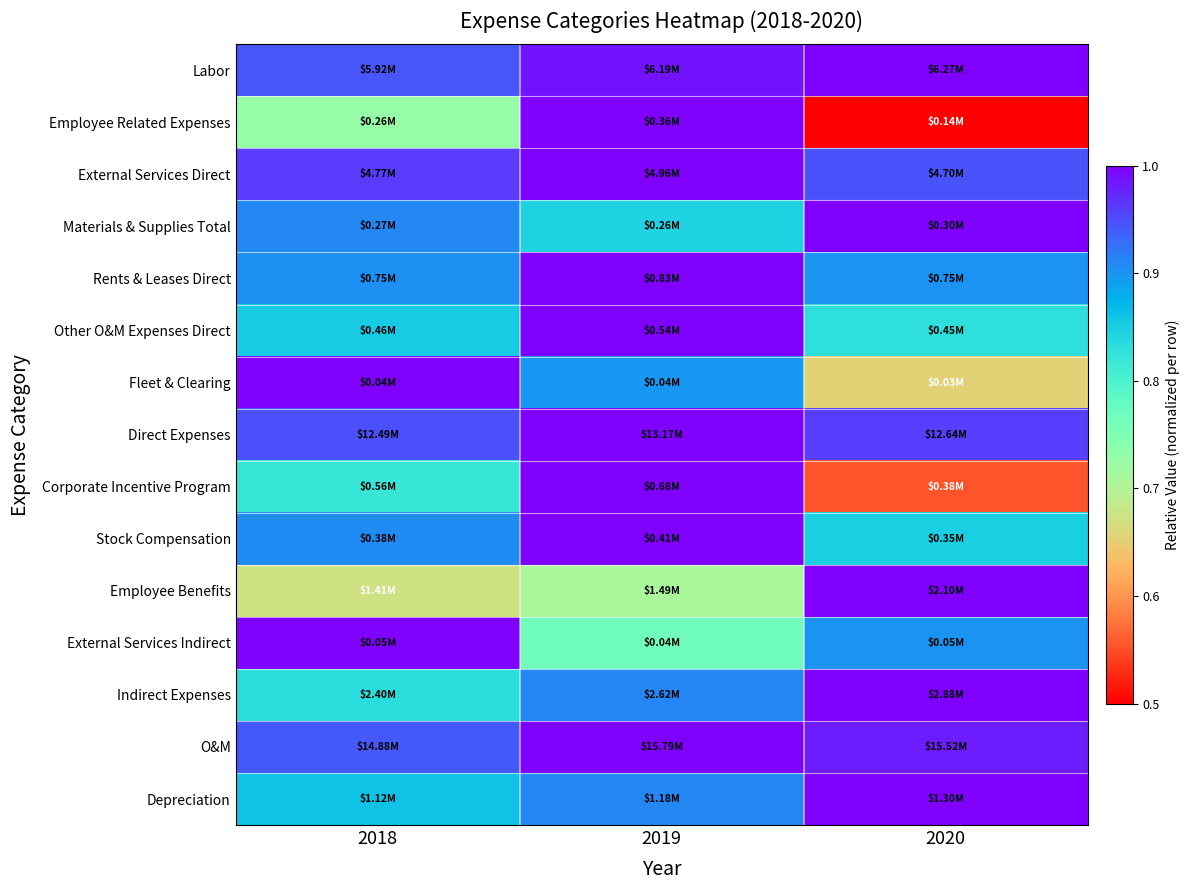

How many distinct data groups are displayed?

15